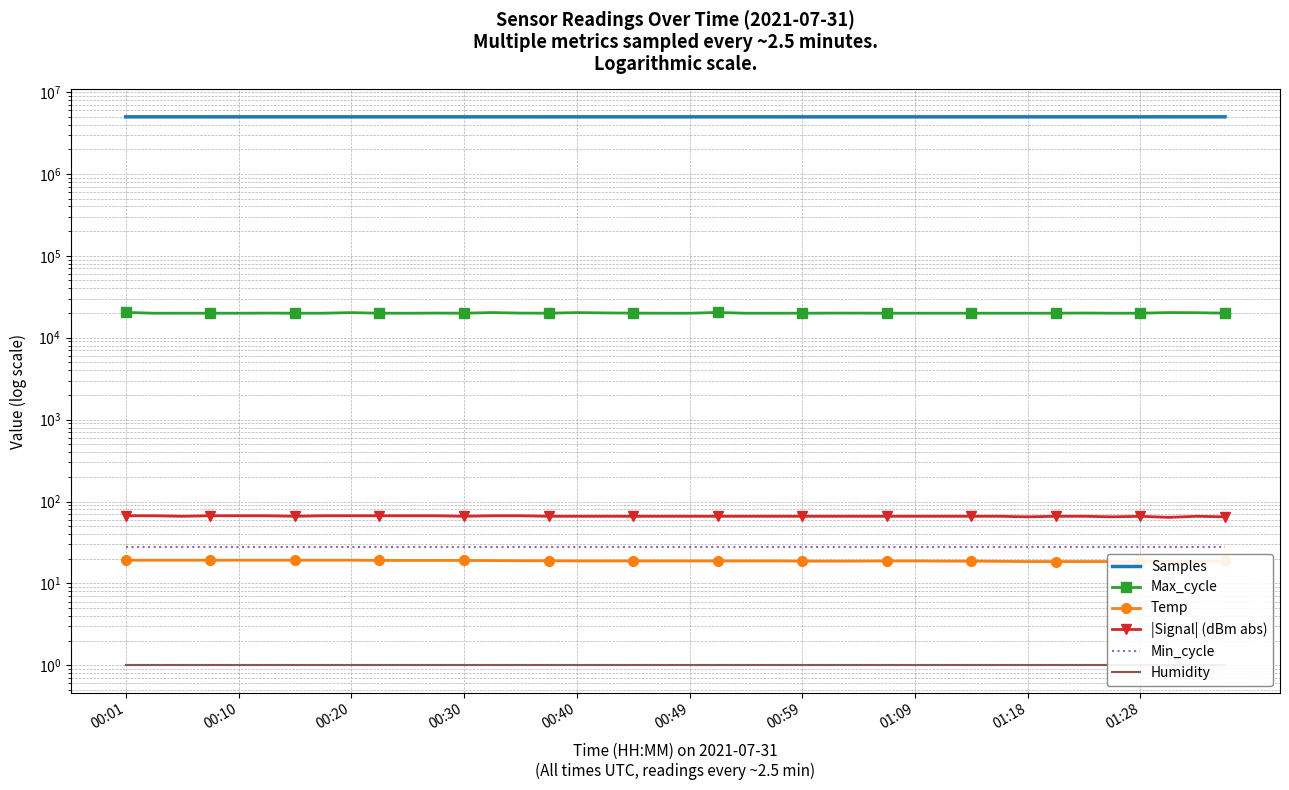

Which series has the largest total across all categories?

Samples